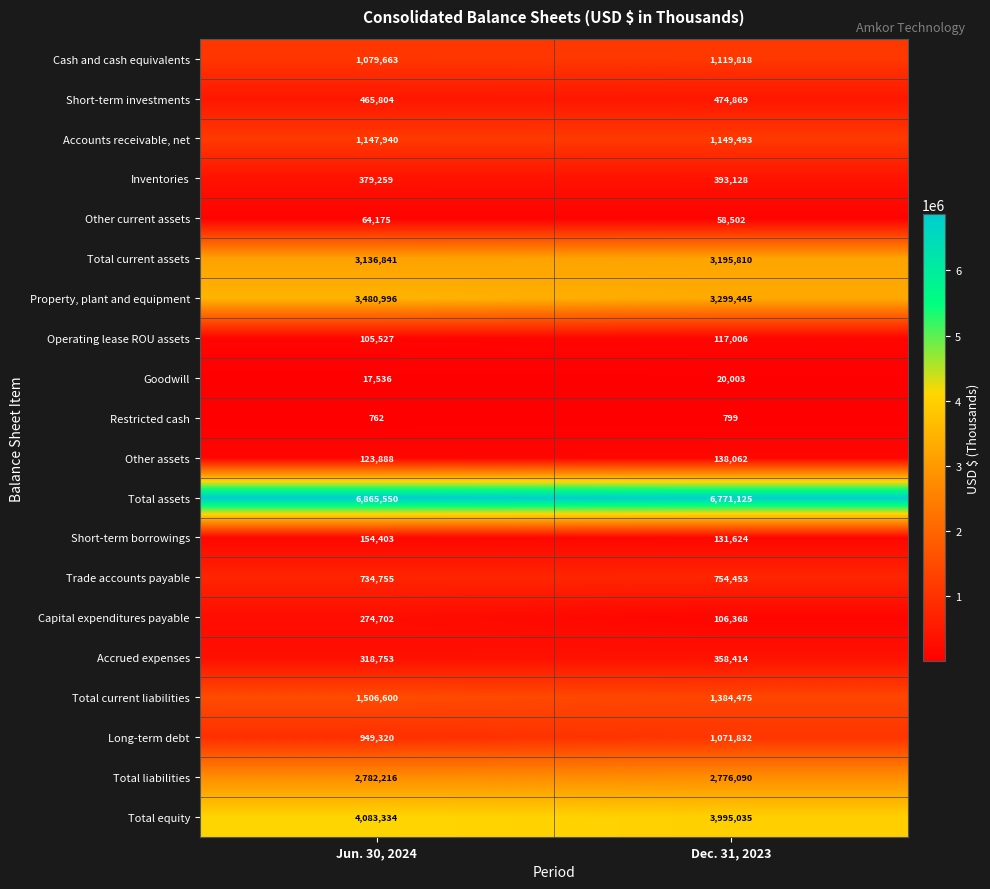

What value does the Other current assets series have at Jun. 30, 2024, to the nearest 100?

64200